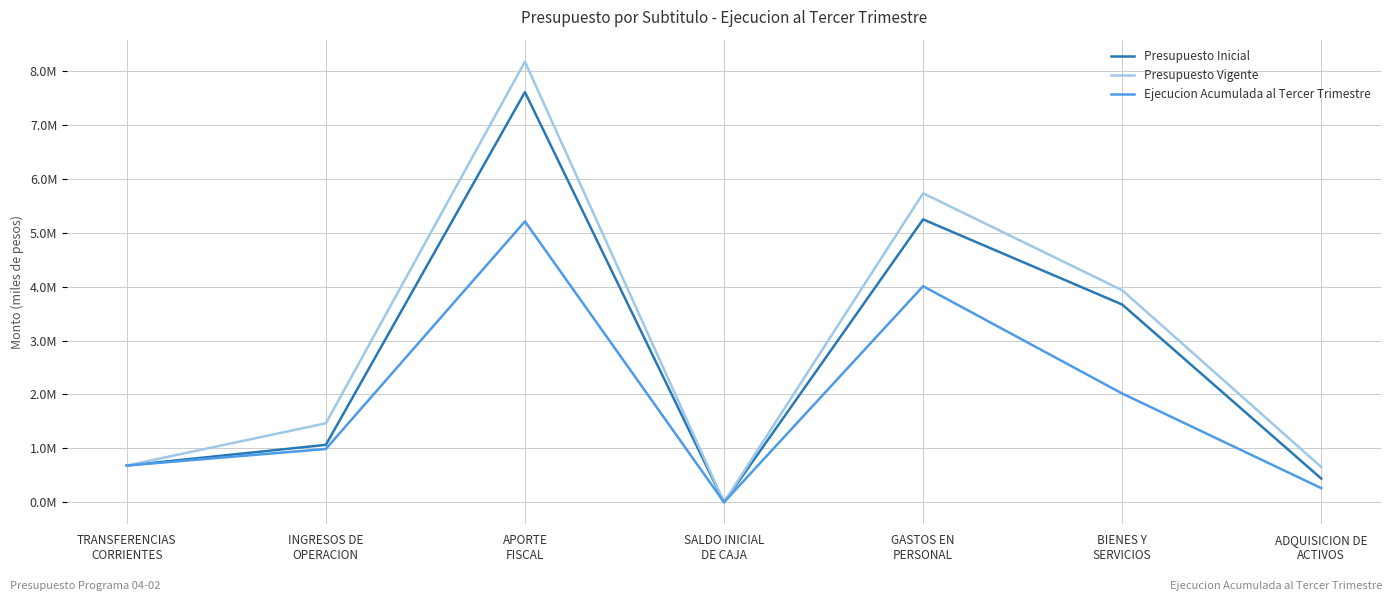

Which series has the largest total across all categories?

Presupuesto Vigente